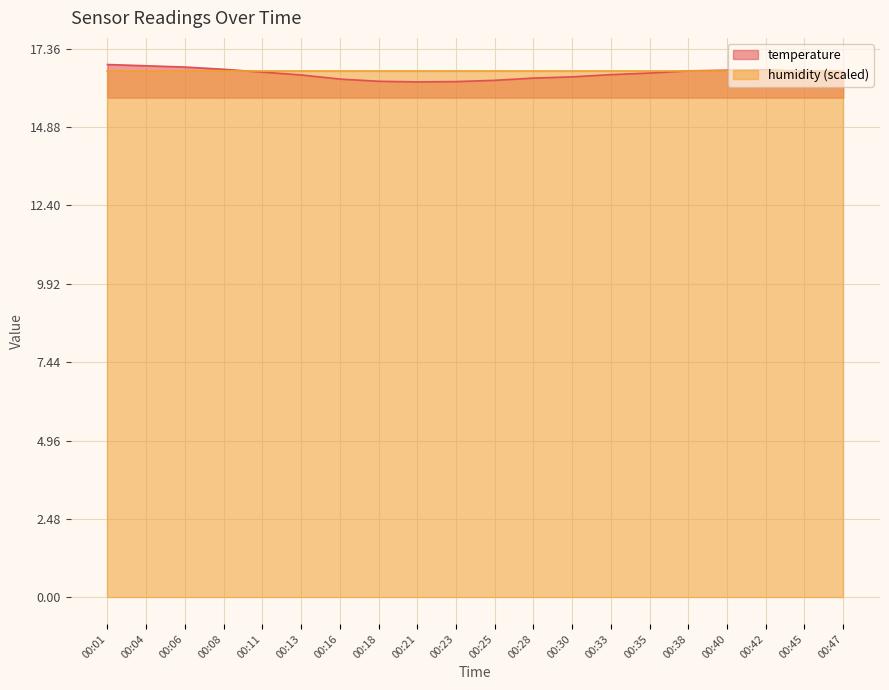

Where is the first local minimum?

00:21